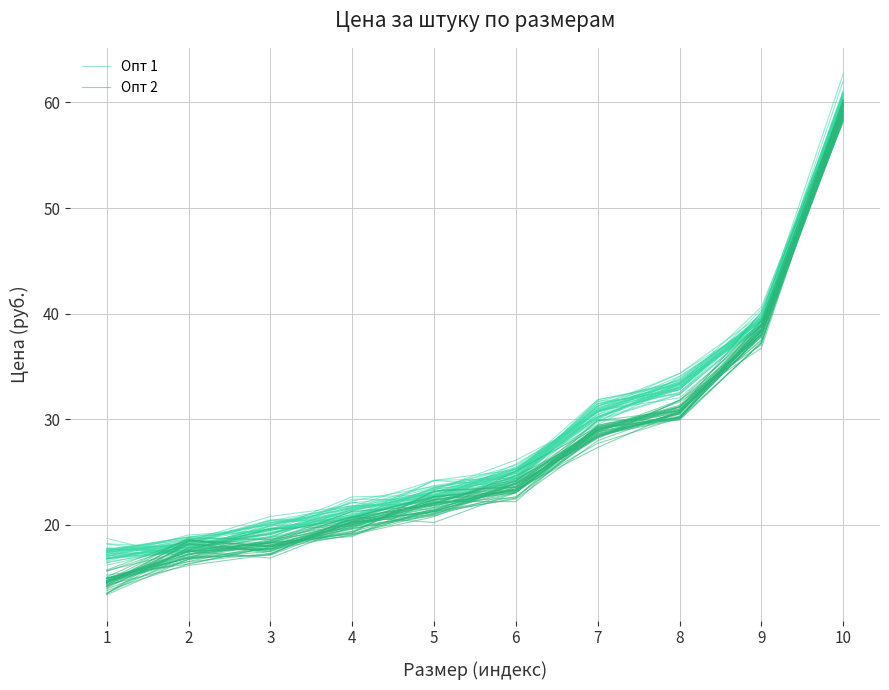

How many values in the Опт 2 series exceed 23?

5